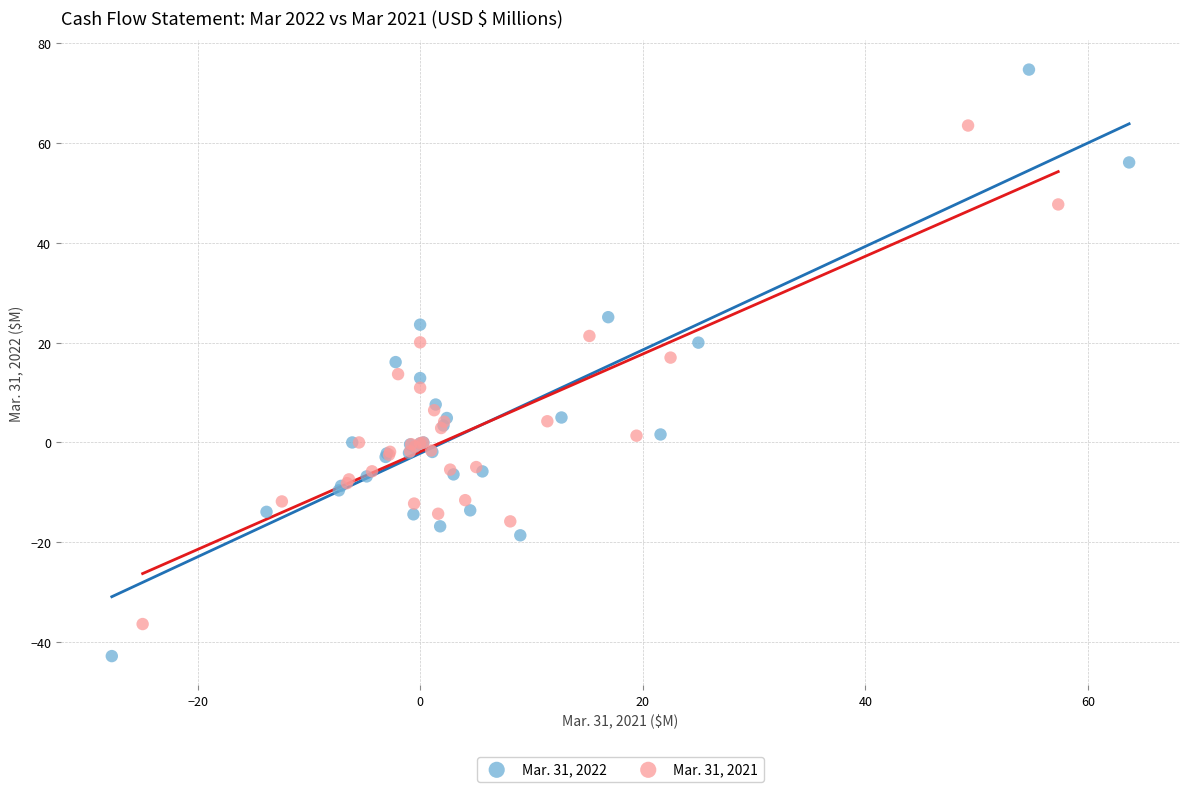

Which series has the largest Y range (max minus min)?

Mar. 31, 2022